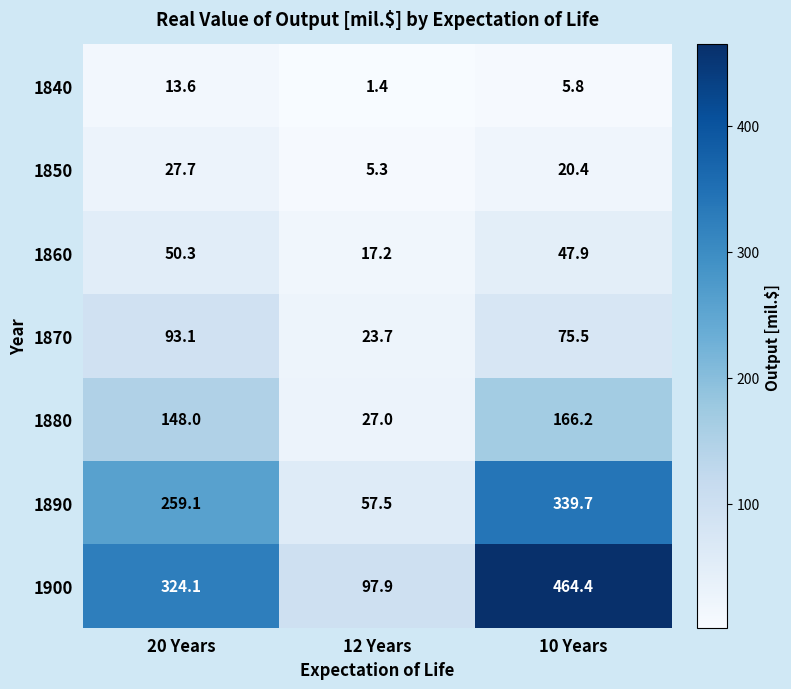

What is the lowest value of the 1880 series?

27.0